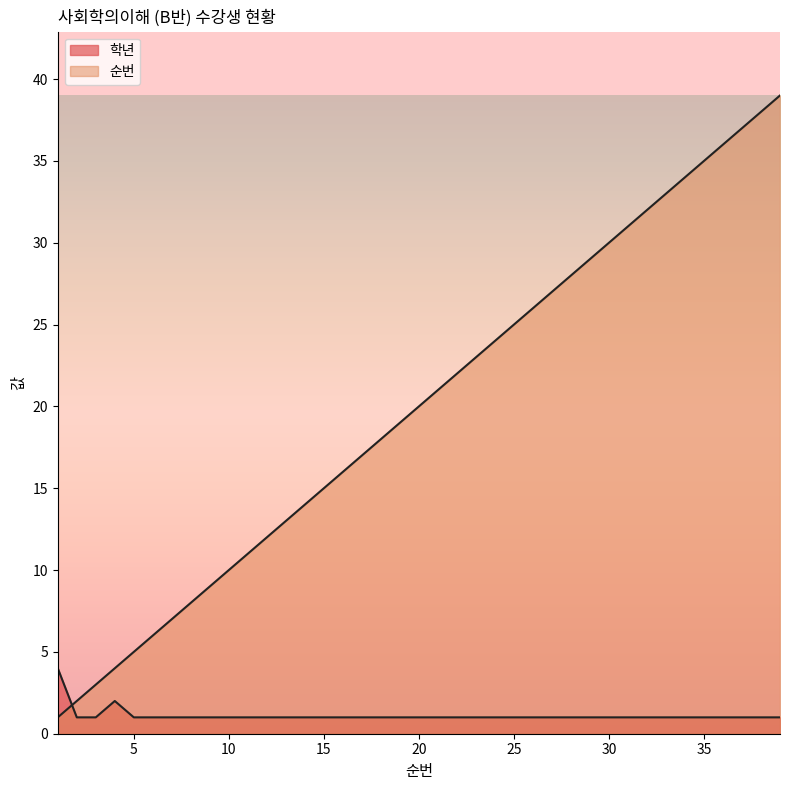

What value does the 학년 series have at 29?

1.0